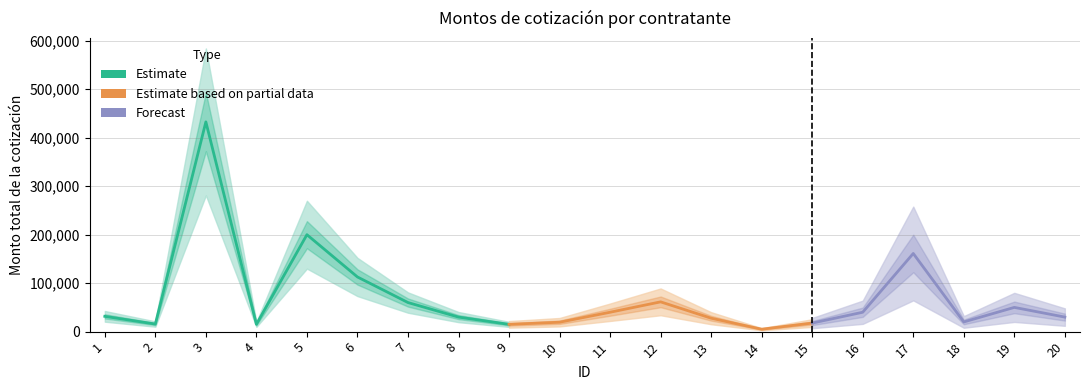

Reading left to right, transcribe all the data shown in this chart.

1=31527.0	2=15660.0	3=432715.5	4=15080.0	5=200000.0	6=112754.0	7=60000.0	8=30000.0	9=15000.0	10=19419.5	11=39996.8	12=61415.9	13=27695.0	14=4988.0	15=17655.2	16=40000.0	17=161240.0	18=20000.0	19=50000.0	20=30000.0